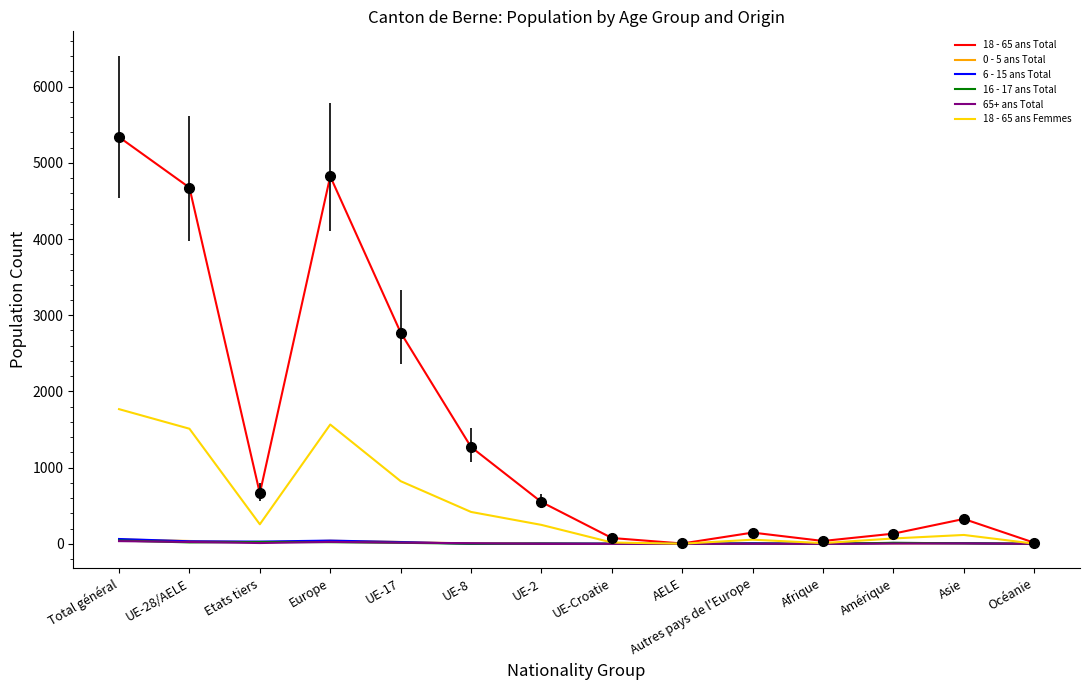

What is the maximum value shown in the chart?

5338